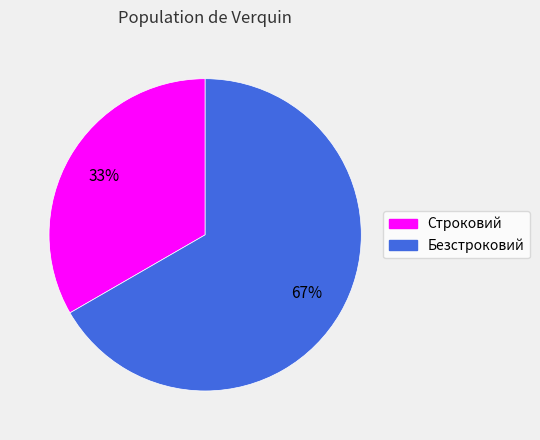

Which category has the smallest portion of the pie?

Строковий